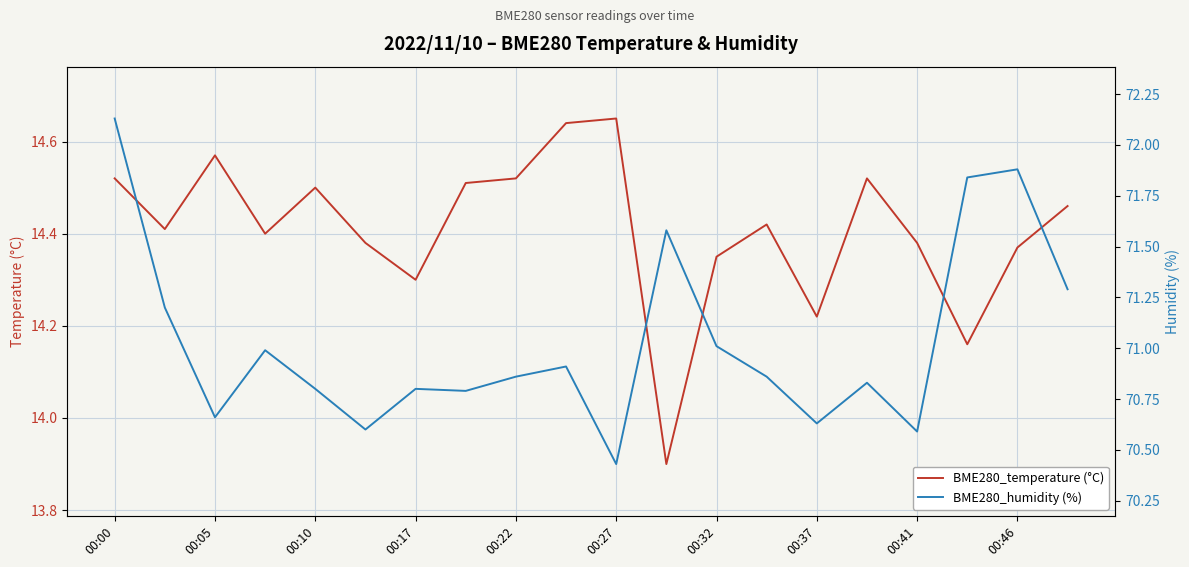

What is the difference between the maximum and minimum values in the BME280_humidity (%) series?

1.7